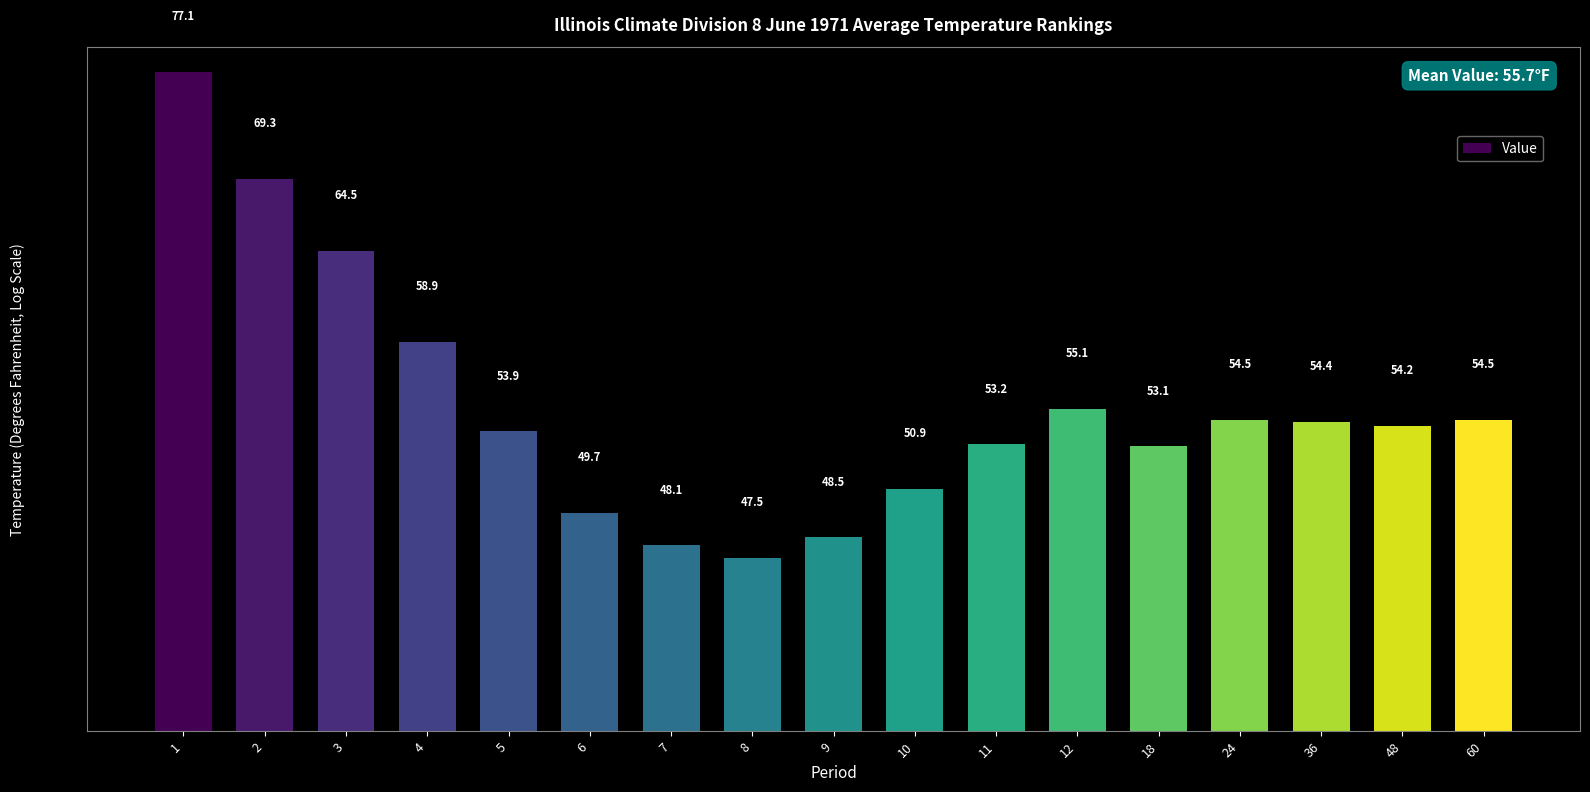

What is the ratio of the value at 1 to the value at 18?

1.5